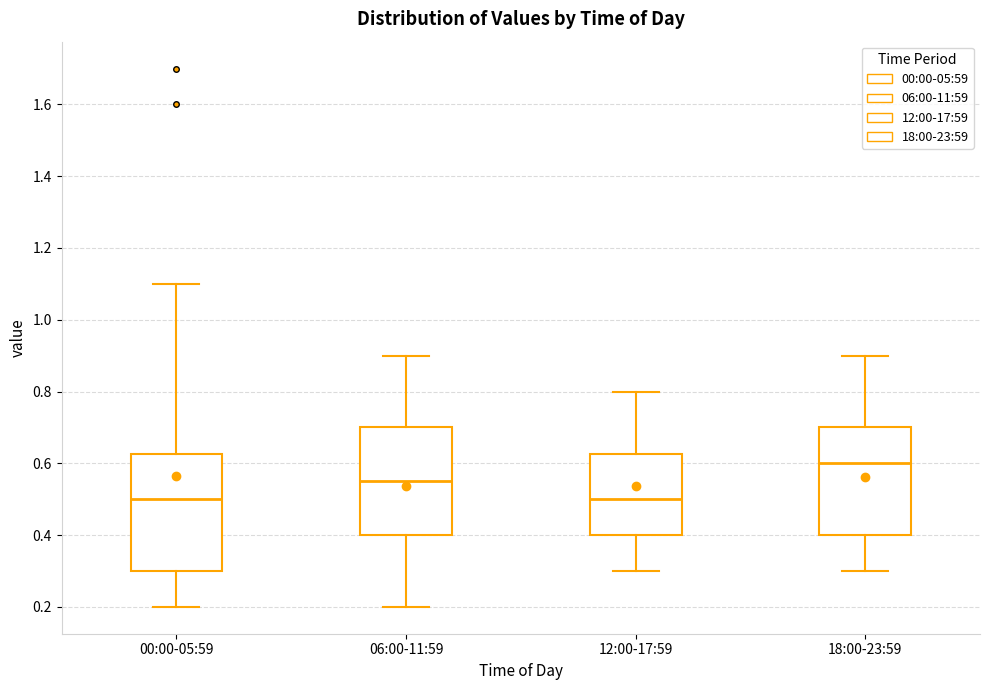

Reading left to right, read every box against the y-axis: the position of its median line, the range the box covers, and the ends of its whiskers. The values are not printed on the chart, so give them approximately, as read against the axis.

00:00-05:59: median 0.50, box 0.30 to 0.62, whiskers 0.20 to 1.10
06:00-11:59: median 0.56, box 0.40 to 0.70, whiskers 0.20 to 0.90
12:00-17:59: median 0.50, box 0.40 to 0.62, whiskers 0.30 to 0.80
18:00-23:59: median 0.60, box 0.40 to 0.70, whiskers 0.30 to 0.90